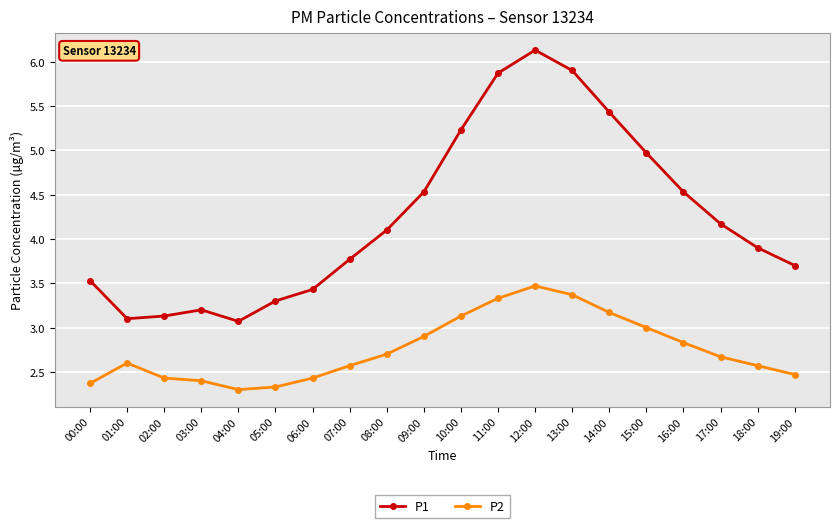

Which series has the largest total across all categories?

P1